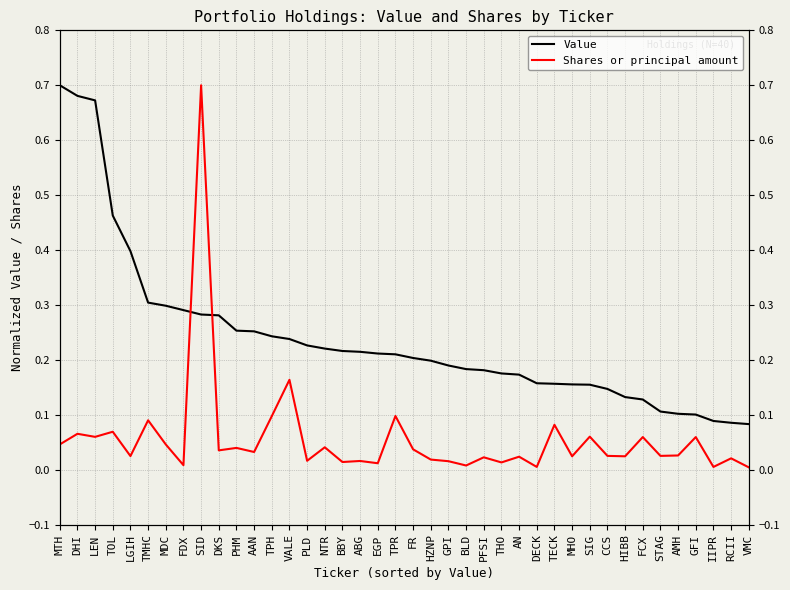

What are all the series names shown in the legend?

Value, Shares or principal amount